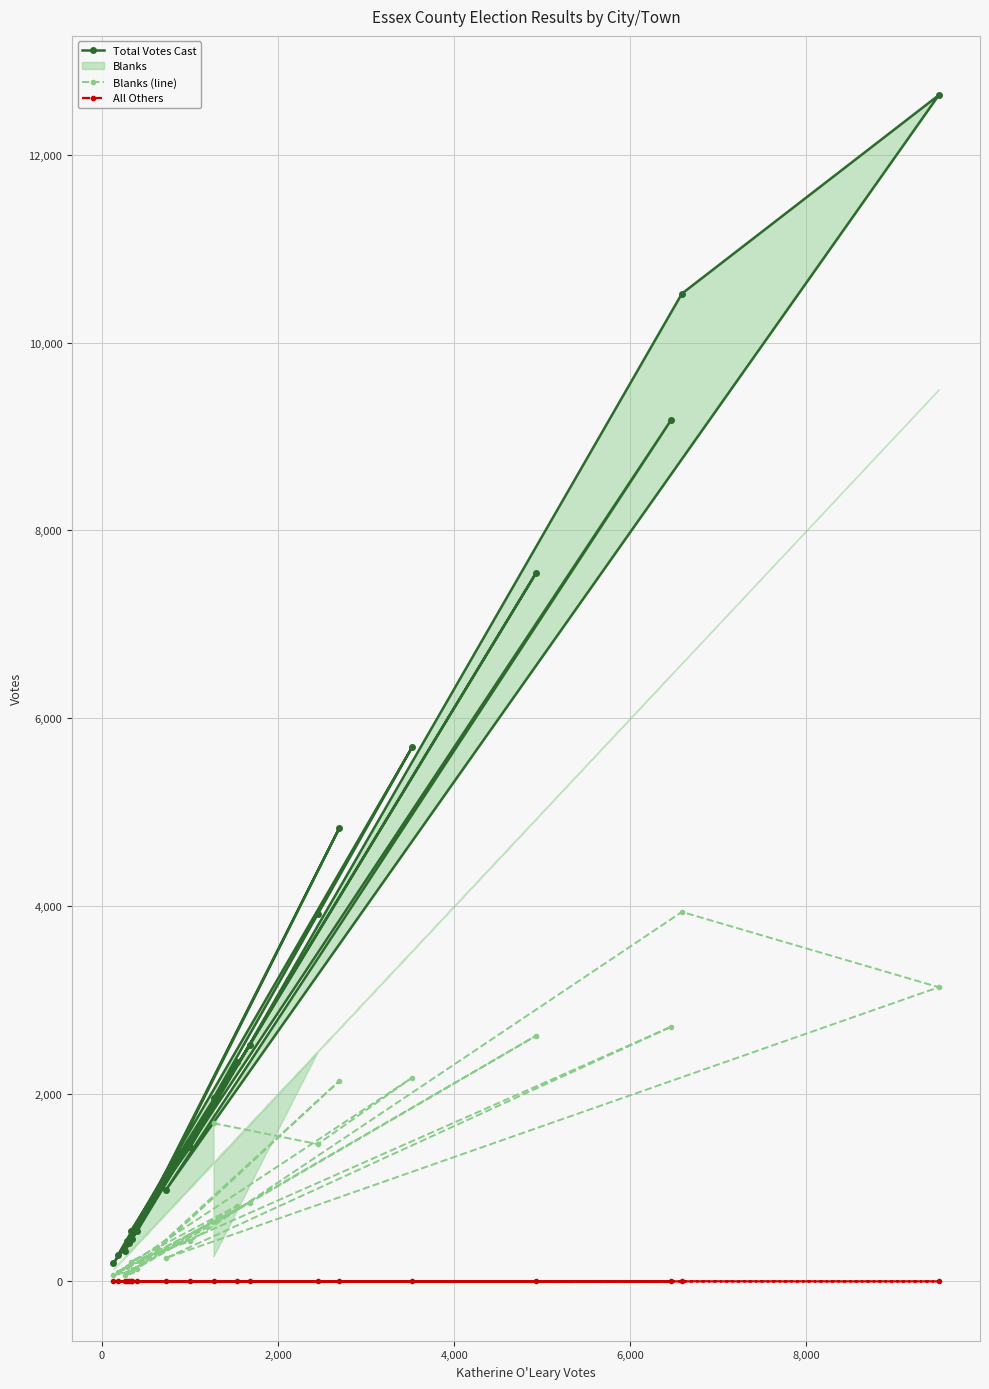

Is this an area chart (filled region under the line)?

No